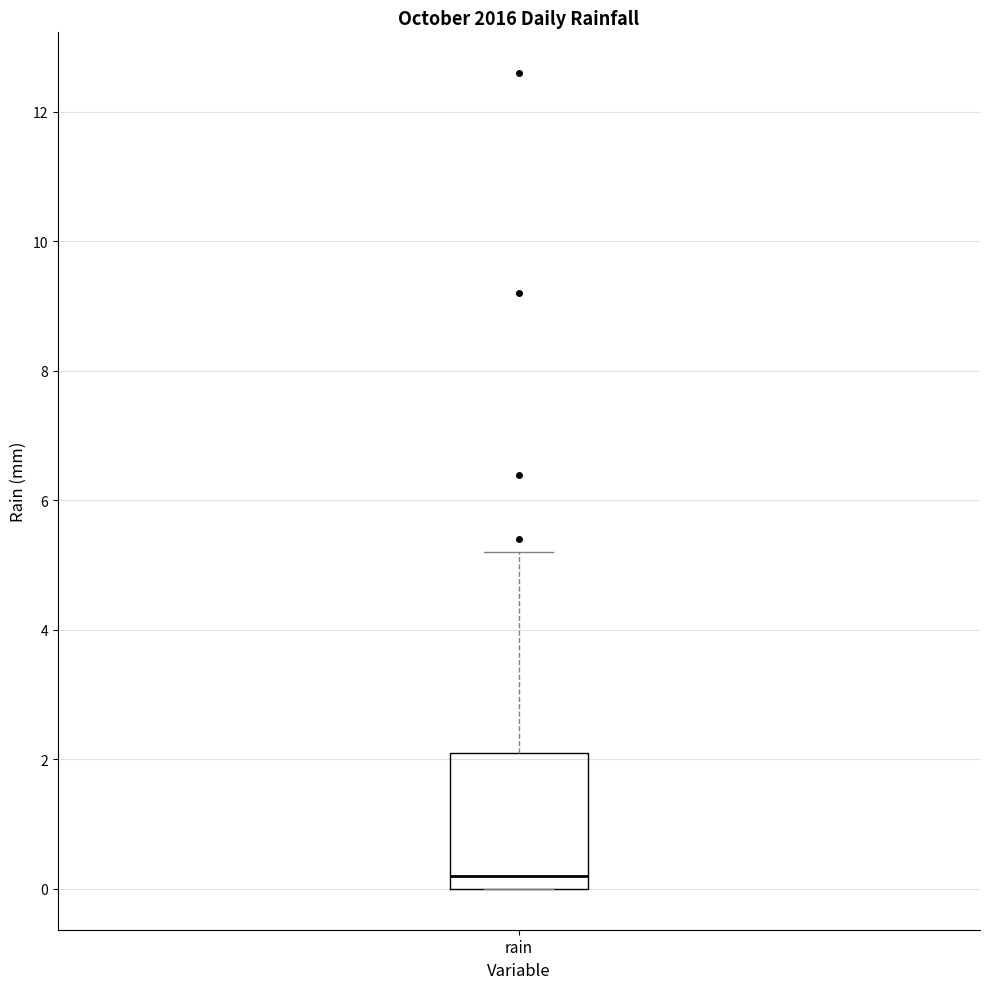

Read this box plot against the y-axis: the position of the median line, the range covered by the box, and the ends of both whiskers. The values are not printed on the chart, so give them approximately, as read against the axis.

median 0.2, box 0.0 to 2.2, whiskers 0.0 to 5.2